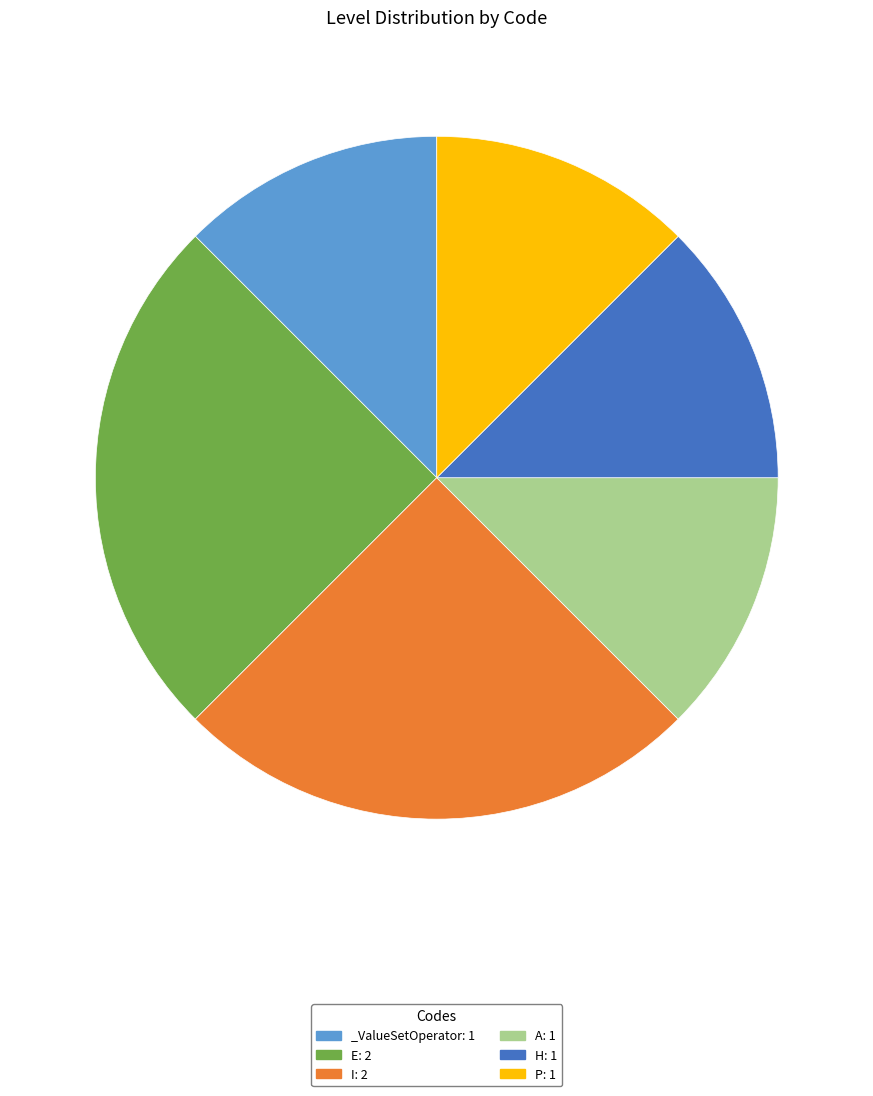

Combined, do _ValueSetOperator: 1 and I: 2 account for over 50%?

No